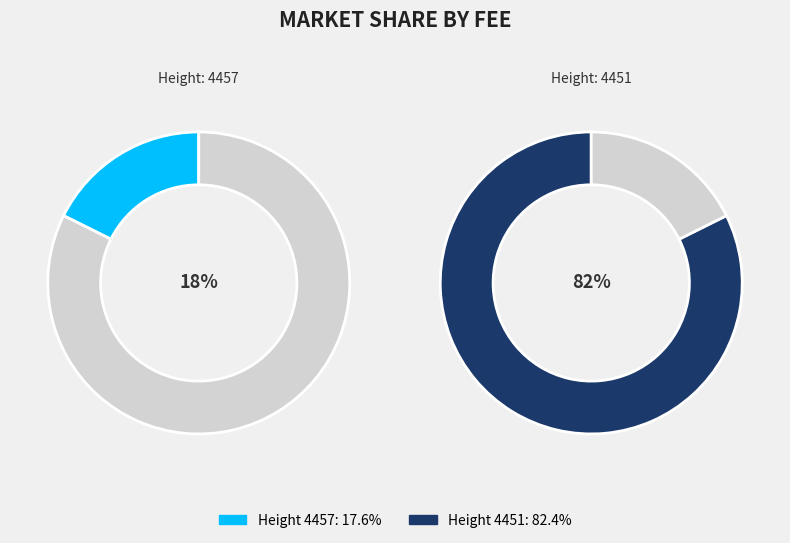

How many segments does this pie chart have?

2